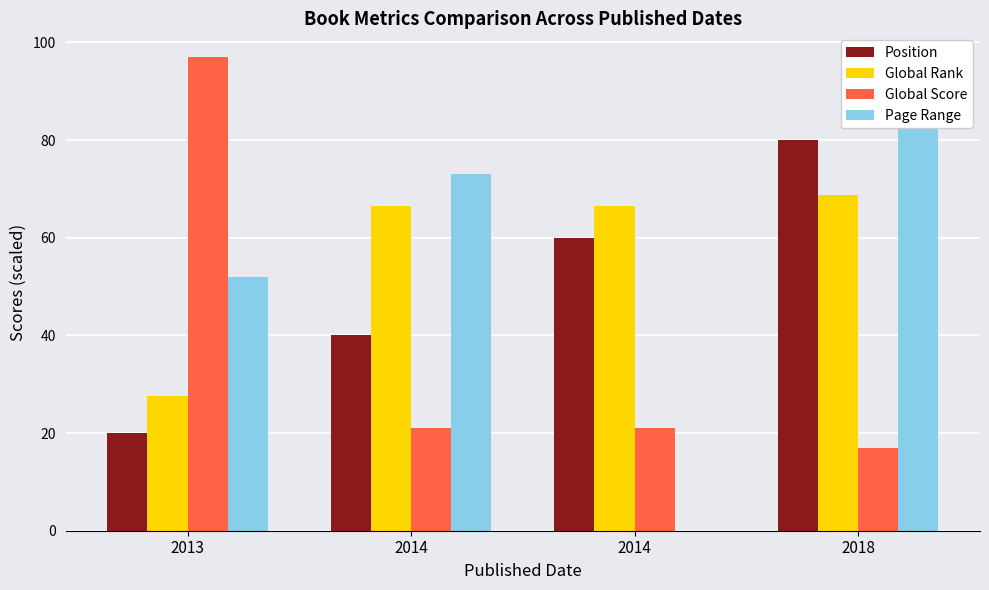

Reading left to right, extract all data points from this chart.

Position: 20.0	40.0	60.0	80.0
Global Rank: 27.6	66.5	66.5	68.7
Global Score: 97.0	21.0	21.0	17.0
Page Range: 52.0	73.0	0.0	96.0